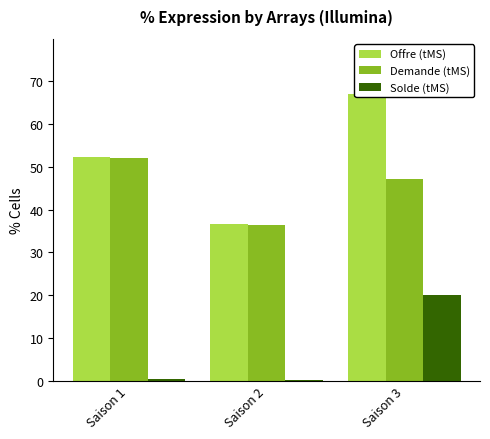

Count the number of data series in this chart.

3